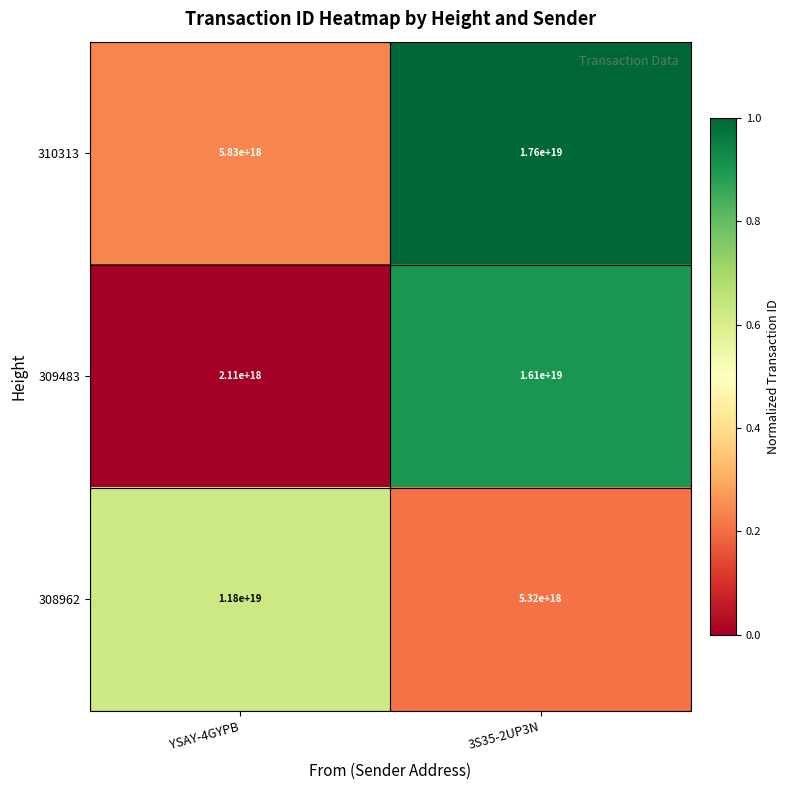

Is the value of 308962 at YSAY-4GYPB greater than the value of 309483 at YSAY-4GYPB?

Yes